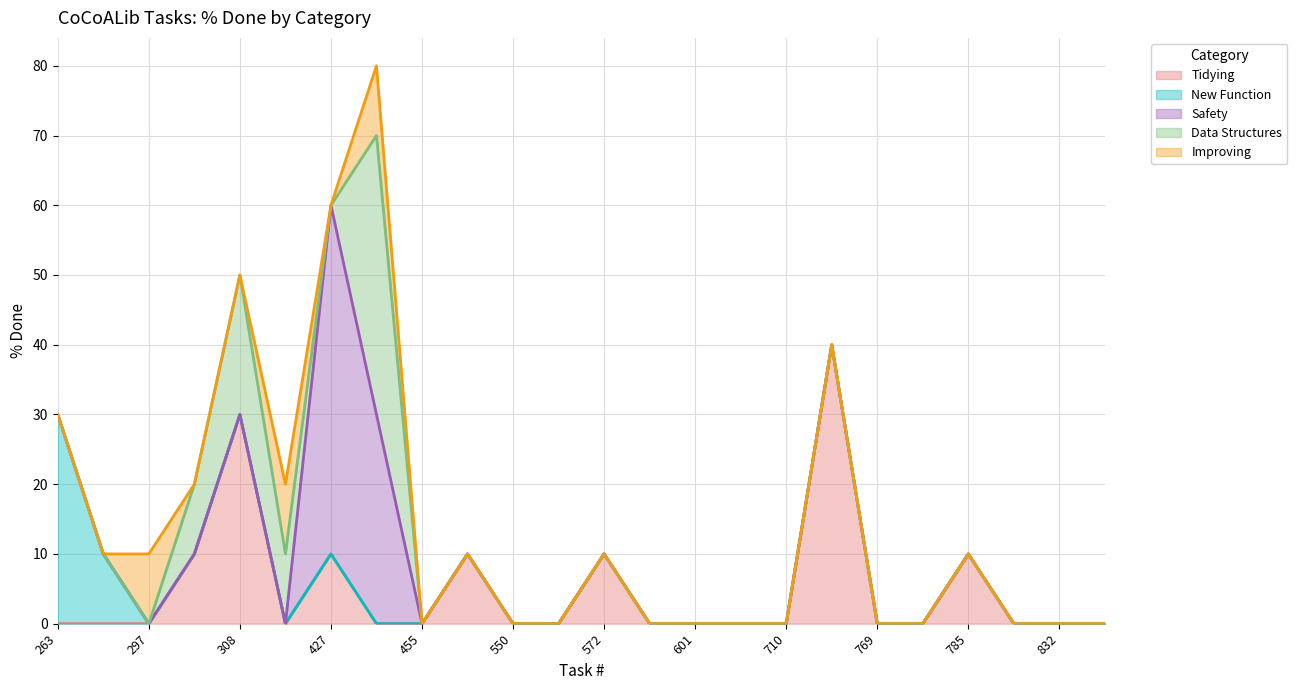

Between 763 and 832, which series saw the biggest shift?

Tidying